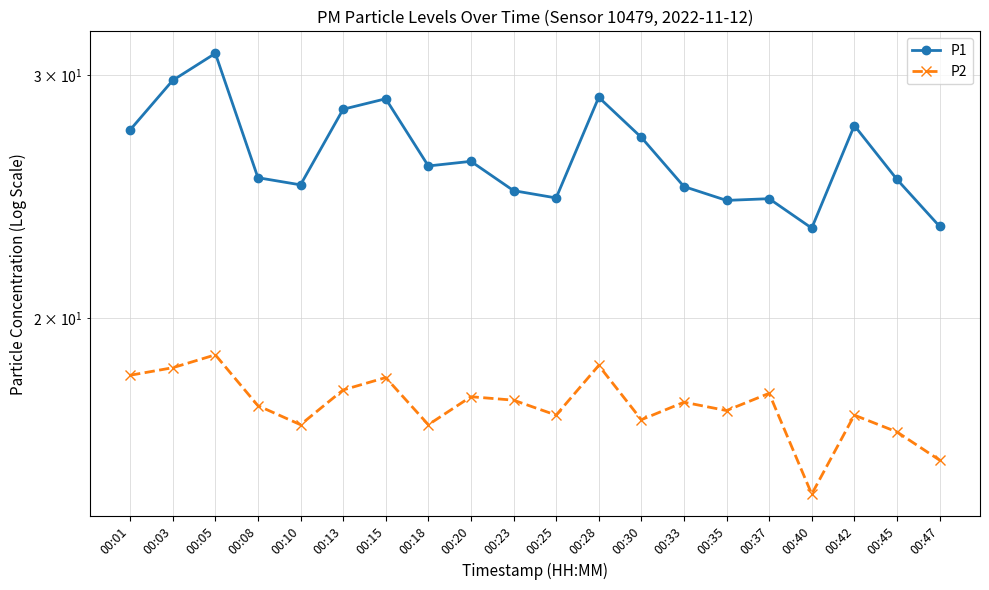

Reading right to left, transcribe all the data shown in this chart.

P1: 00:47=23.3	00:45=25.2	00:42=27.6	00:40=23.2	00:37=24.4	00:35=24.3	00:33=24.9	00:30=27.0	00:28=28.9	00:25=24.4	00:23=24.7	00:20=26.0	00:18=25.8	00:15=28.8	00:13=28.3	00:10=25.0	00:08=25.3	00:05=31.1	00:03=29.7	00:01=27.4
P2: 00:47=15.8	00:45=16.5	00:42=17.0	00:40=14.9	00:37=17.6	00:35=17.1	00:33=17.4	00:30=16.9	00:28=18.5	00:25=17.0	00:23=17.4	00:20=17.5	00:18=16.7	00:15=18.1	00:13=17.7	00:10=16.7	00:08=17.3	00:05=18.8	00:03=18.4	00:01=18.2